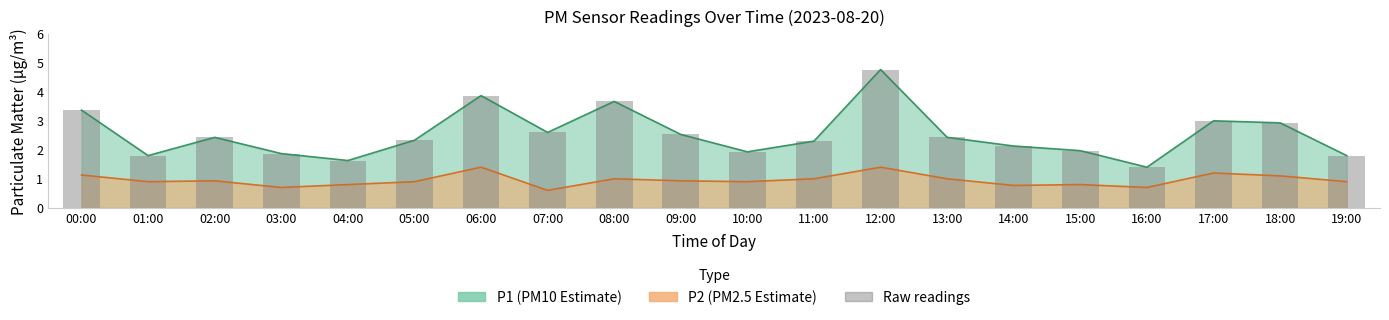

Does the chart contain any negative values?

No